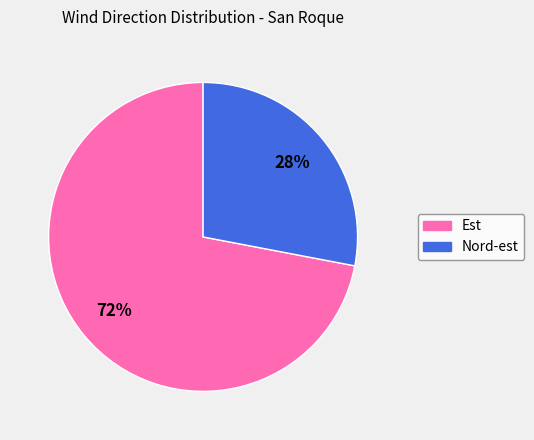

How many slices are in this pie chart?

2